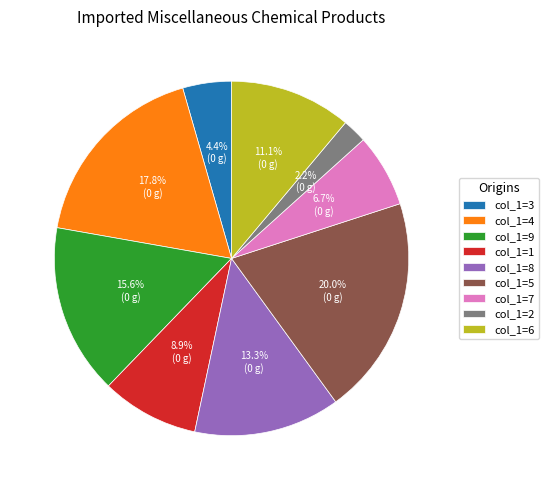

Does col_1=3 represent more than half of the total?

No